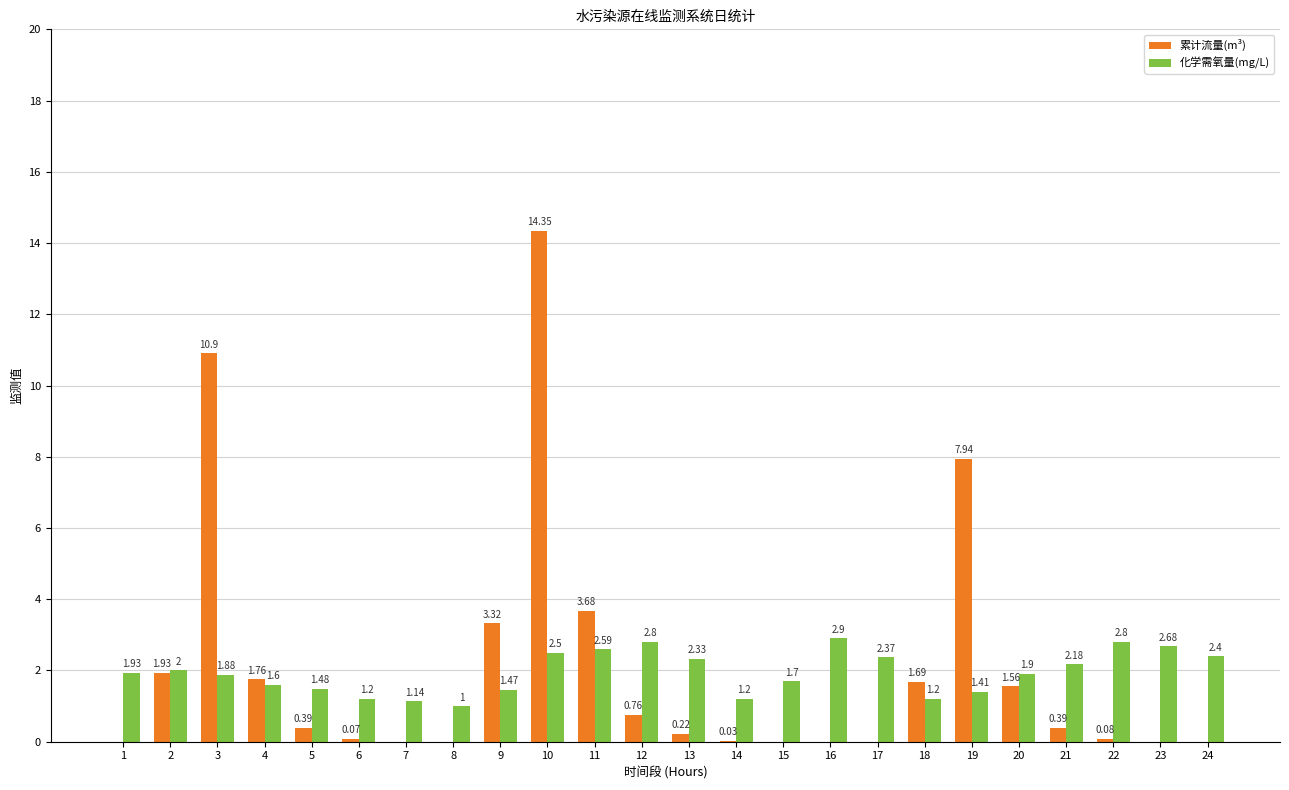

What is the maximum value for 化学需氧量(mg/L)?

2.9